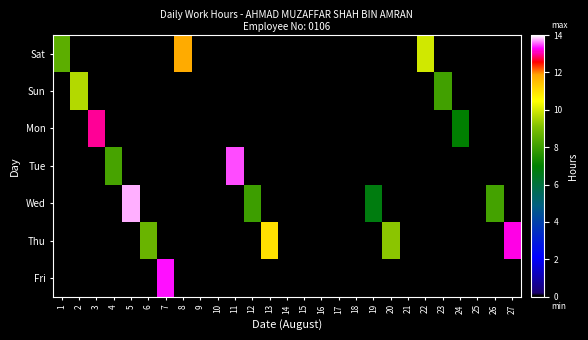

Which series changed the most between 7 and 18?

Fri